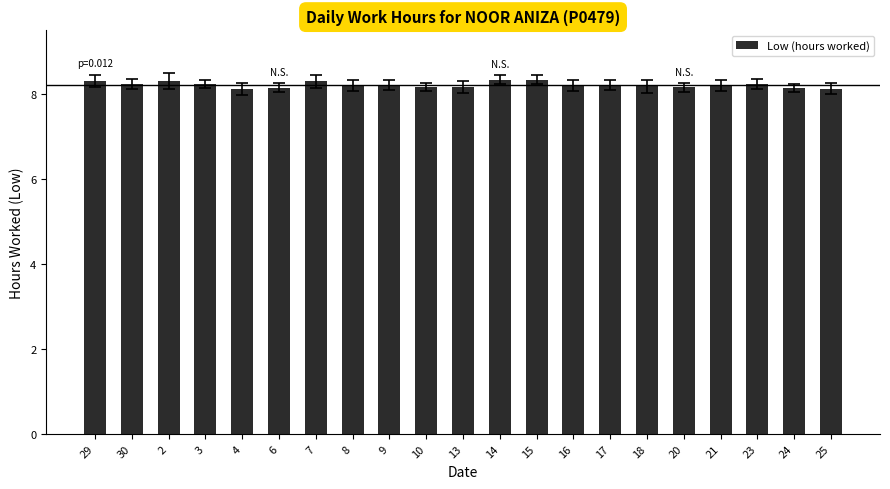

What is the average value?

8.2